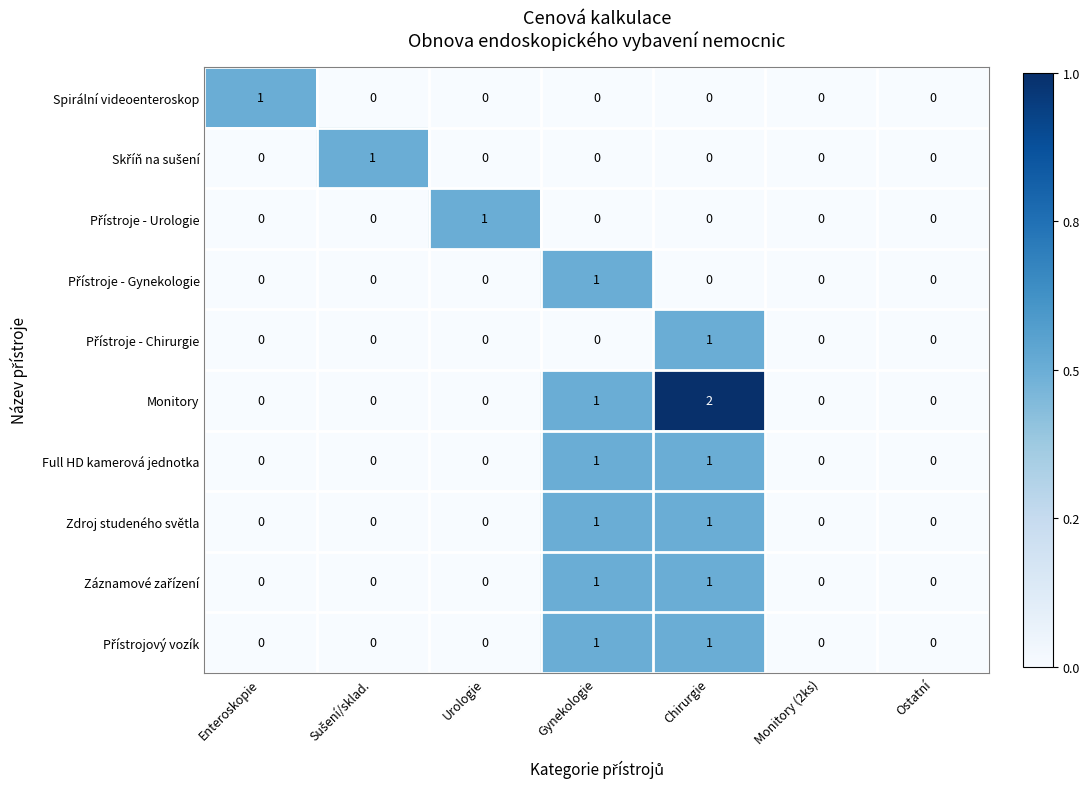

Which series has the widest spread of values?

Monitory